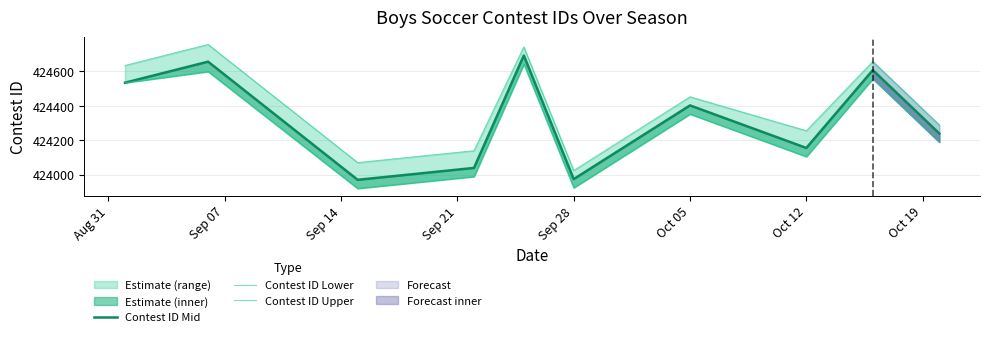

Which series changed the most between Sep 14 and Oct 19?

Contest ID Mid